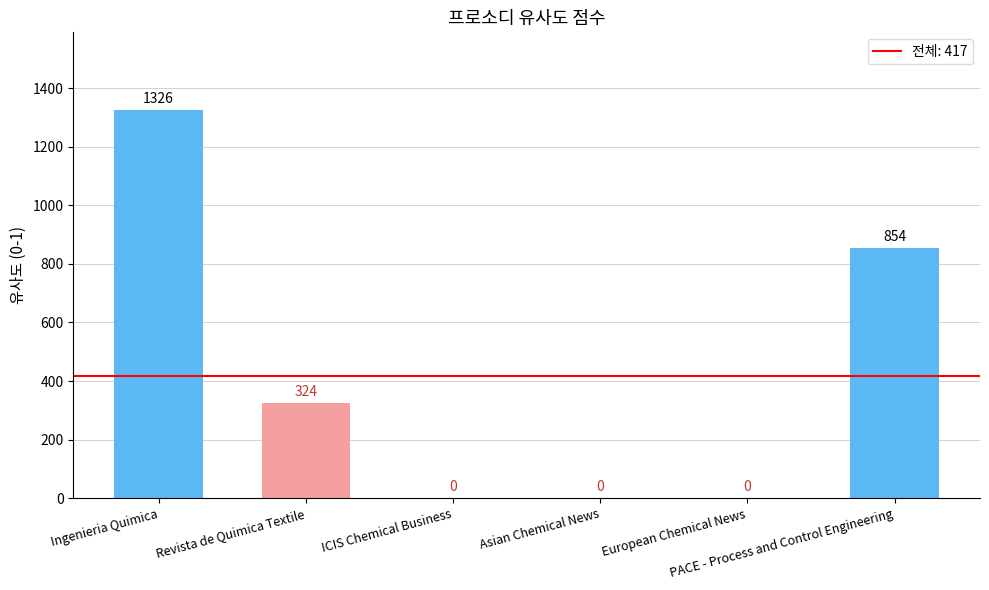

Does the chart contain stacked bars?

No